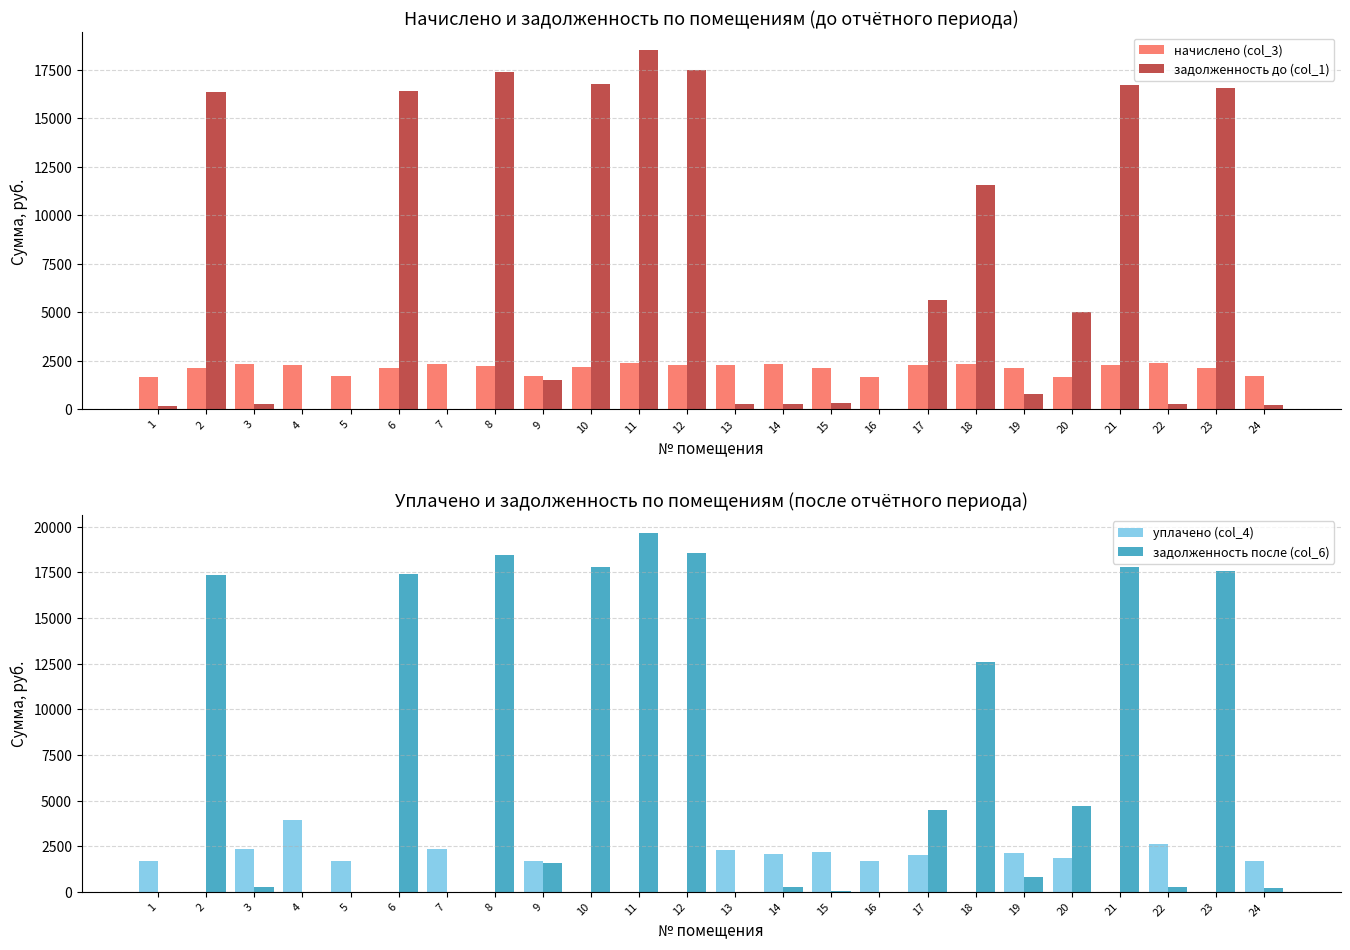

Is it true that уплачено (col_4) equals -2106.2 at 21?

False